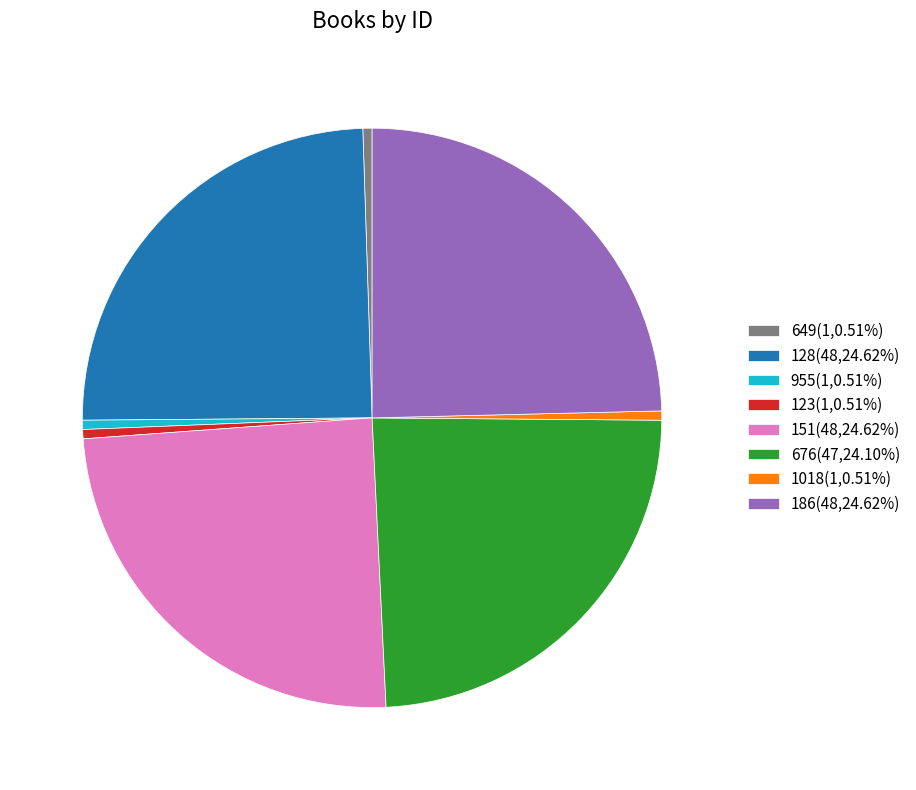

Approximately how many times larger is the value at 151(48,24.62%) compared to 123(1,0.51%)?

48.0